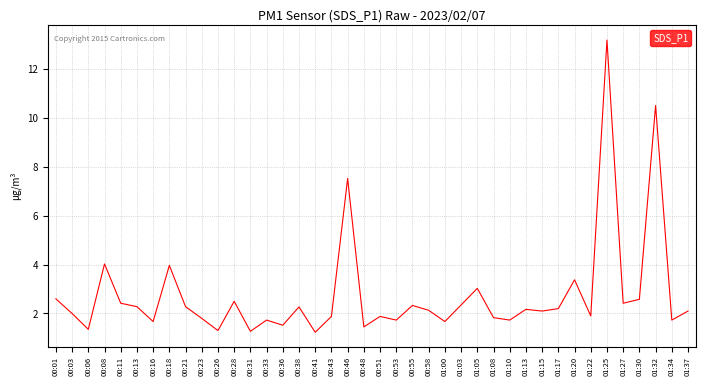

What is the maximum value shown in the chart?

13.2